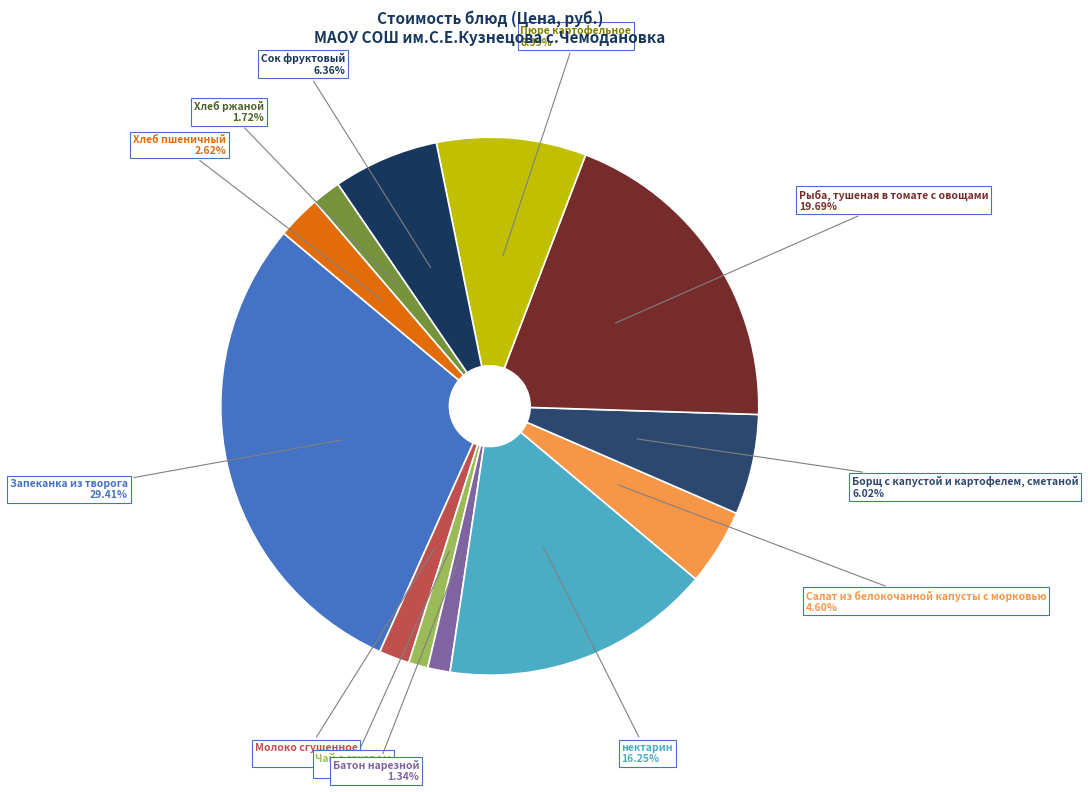

How many segments does this pie chart have?

12